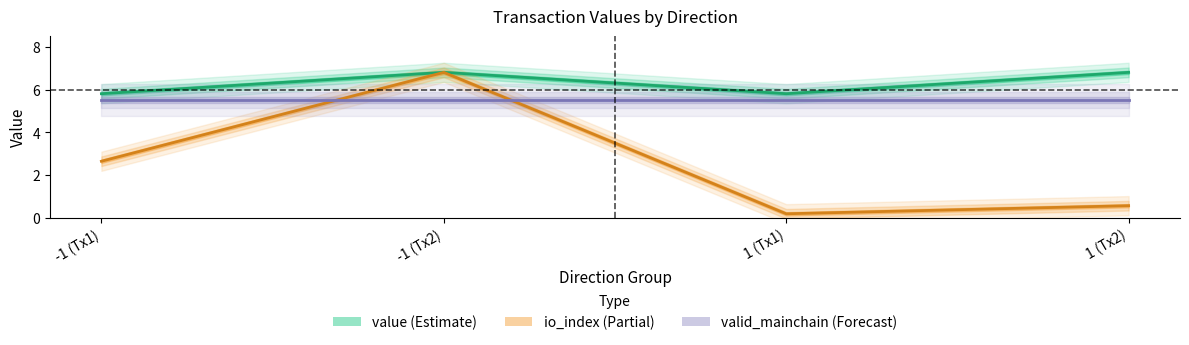

What value does the value_line series have at 1 (Tx2)?

6.8